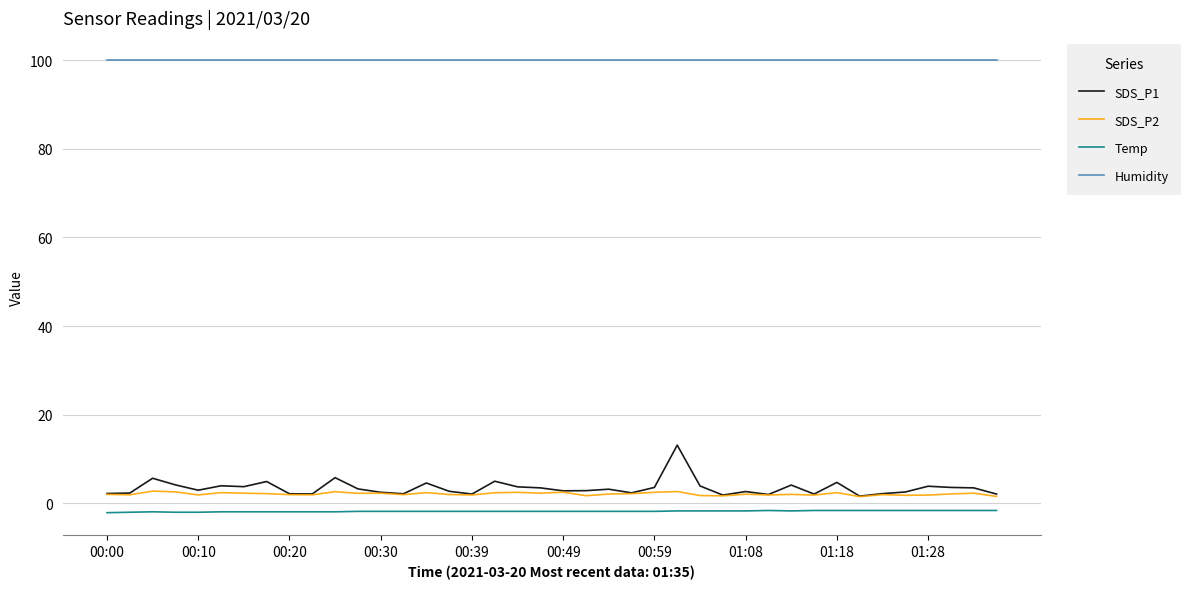

What is the highest value of the SDS_P1 series?

13.1